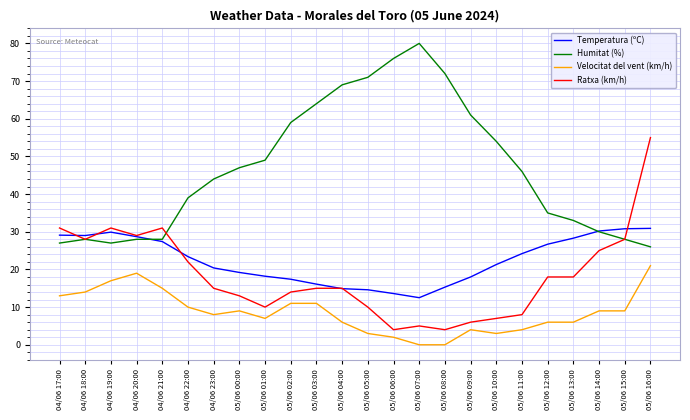

At which category is the sum across all series the highest?

05/06 16:00